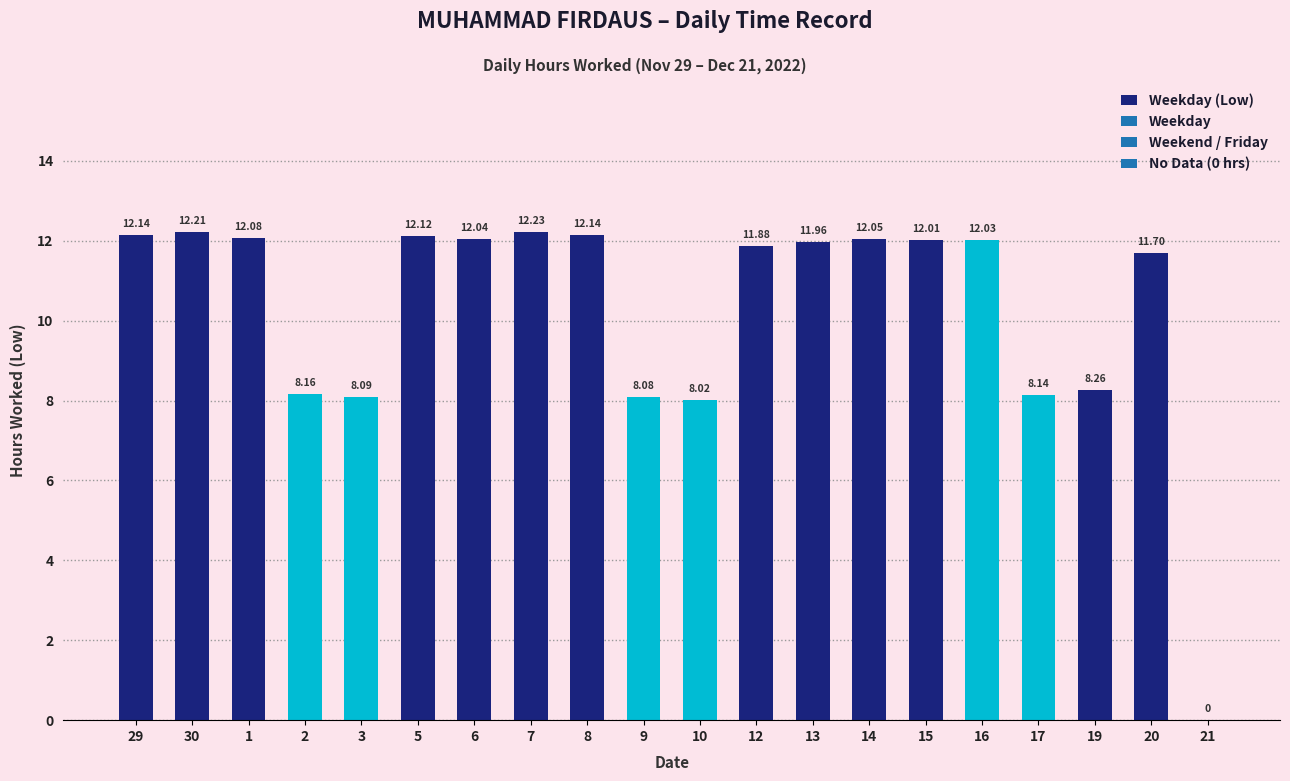

What is the label of the 16th bar from the left?

16